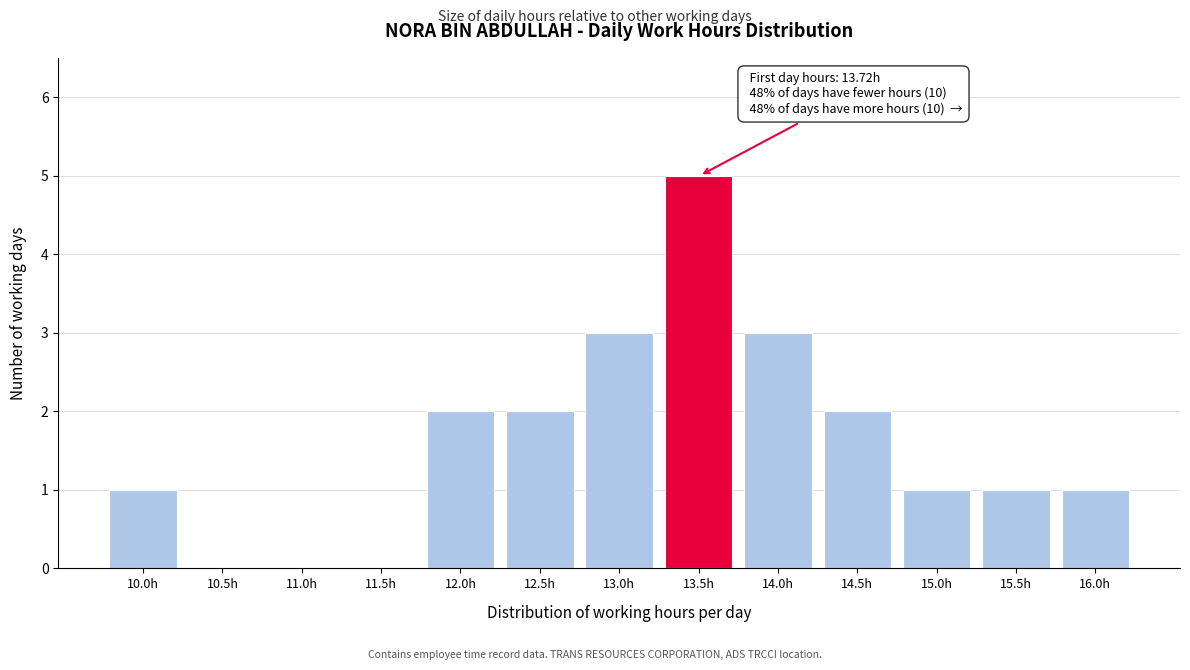

Reading left to right, list all the values displayed in this chart.

10.0h=1	10.5h=0	11.0h=0	11.5h=0	12.0h=2	12.5h=2	13.0h=3	13.5h=5	14.0h=3	14.5h=2	15.0h=1	15.5h=1	16.0h=1